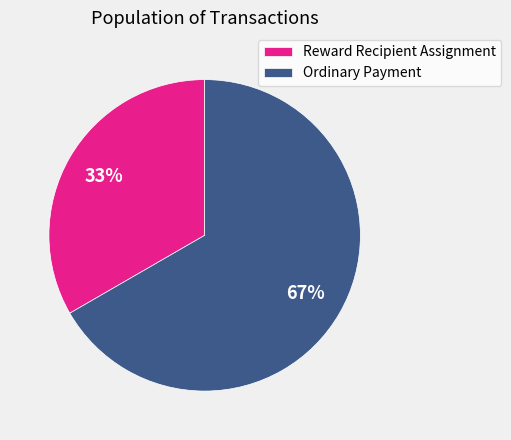

Does Reward Recipient Assignment represent more than half of the total?

No